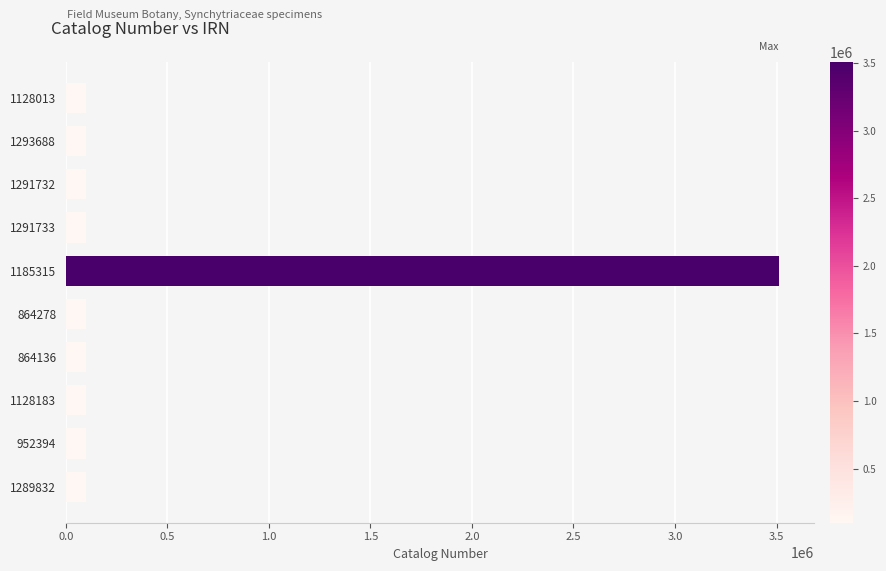

The chart shows a value of 101292 at 864136. True or false?

True